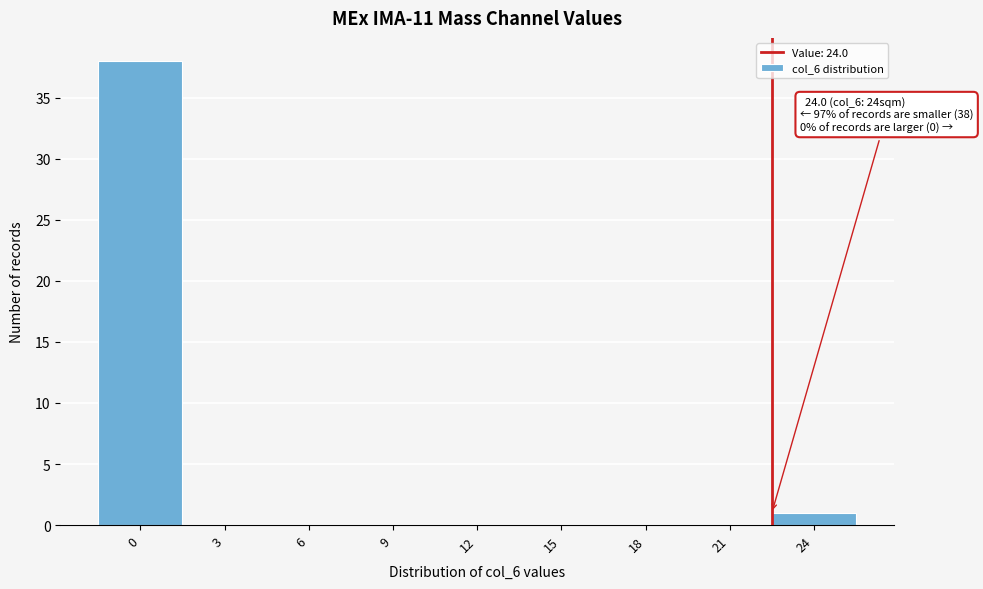

Reading right to left, extract all data points from this chart.

24=1	21=0	18=0	15=0	12=0	9=0	6=0	3=0	0=38